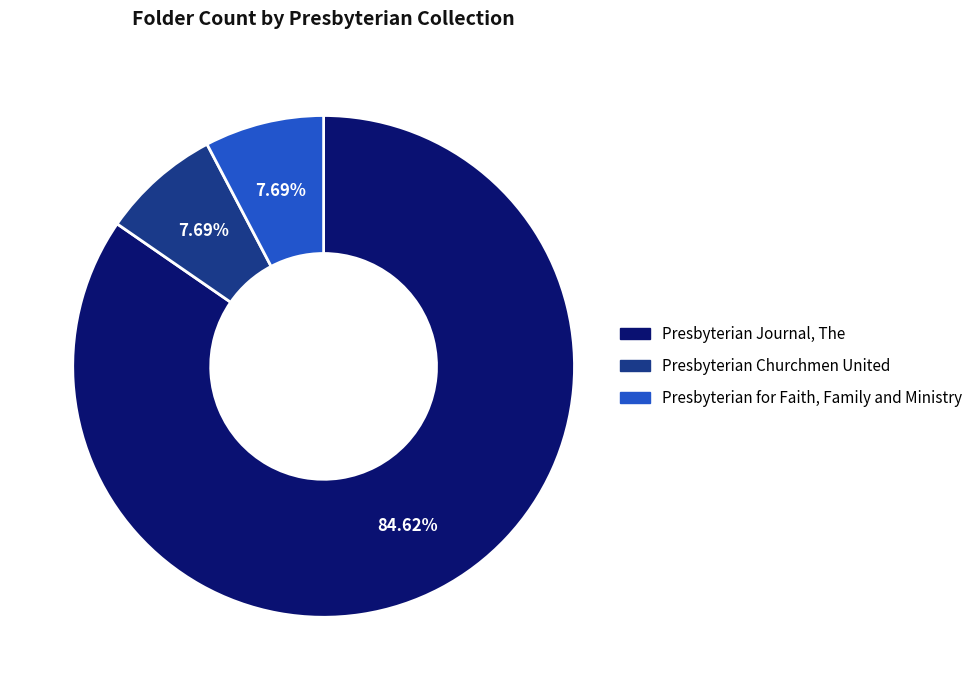

Between Presbyterian Journal, The and Presbyterian for Faith, Family and Ministry, which is larger?

Presbyterian Journal, The